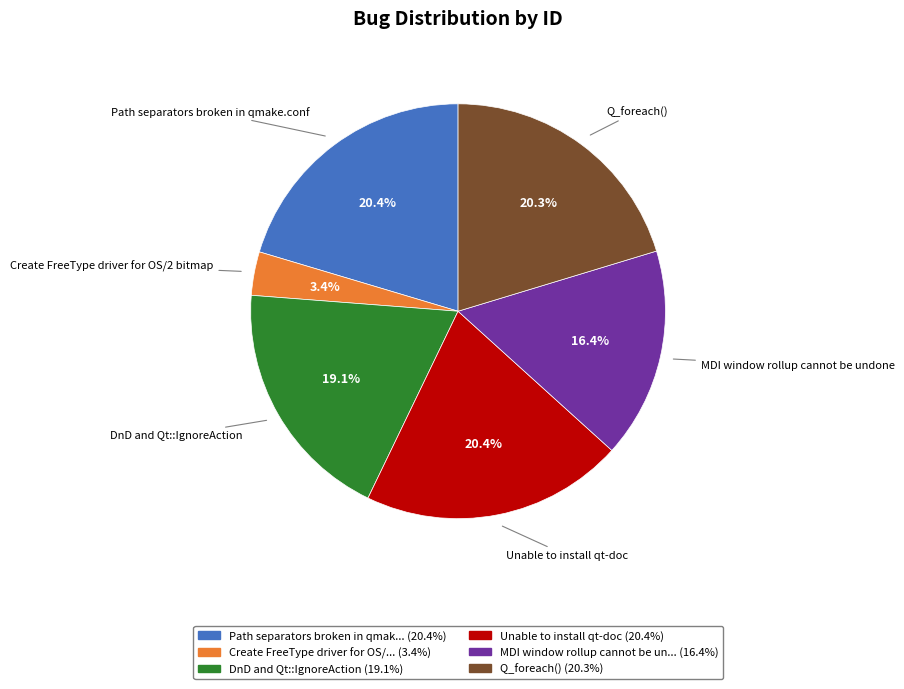

Is there a majority slice in this chart?

No